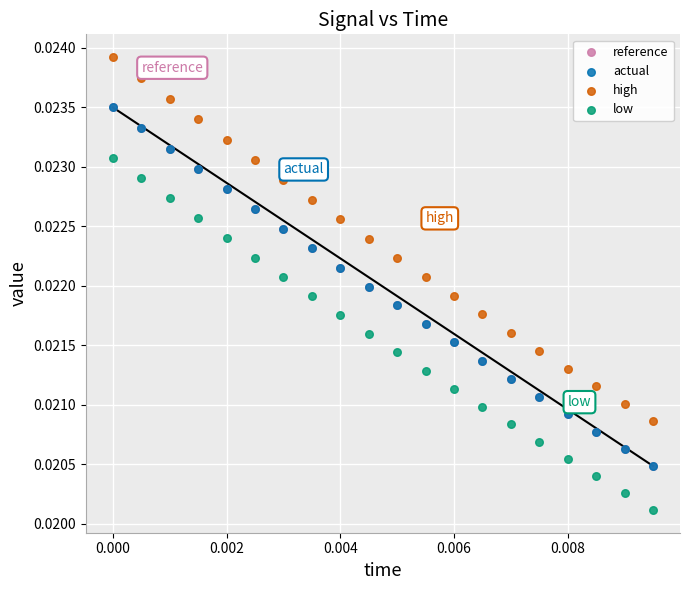

Which series reaches the minimum Y coordinate?

low